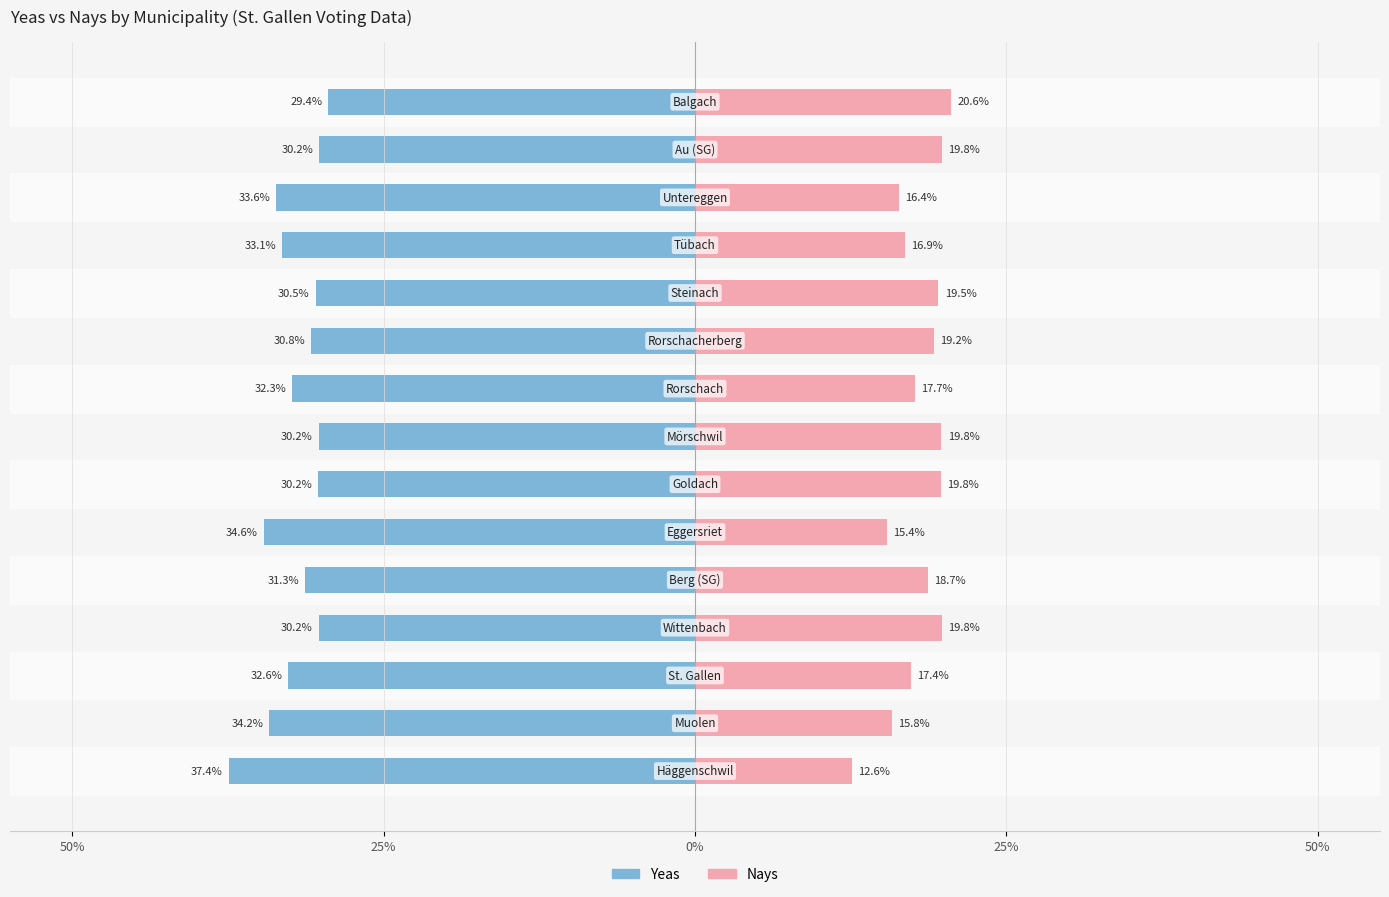

How many values in the yeas series exceed -31?

7